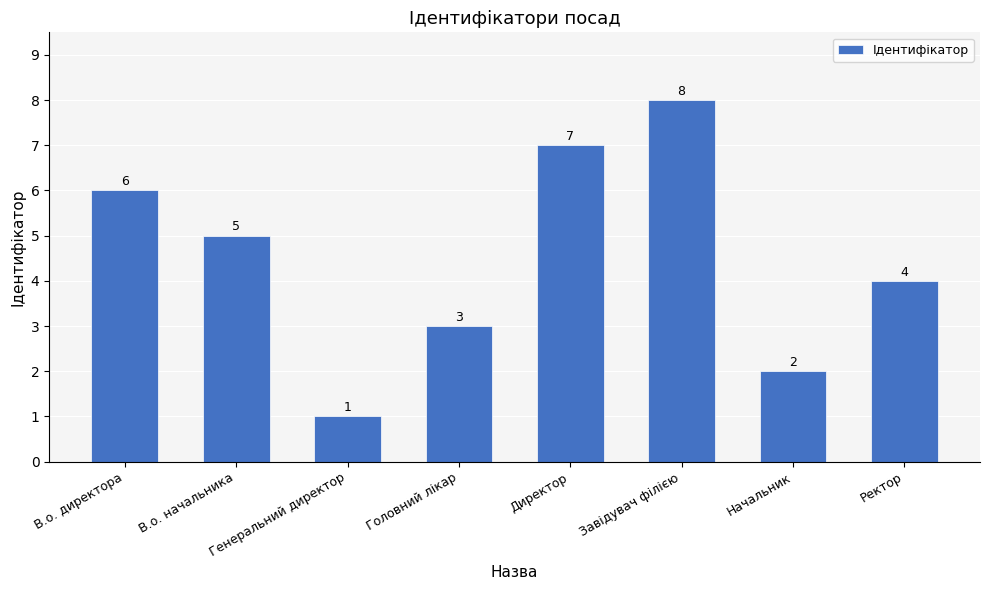

At which label does the data first exceed 5?

В.о. директора